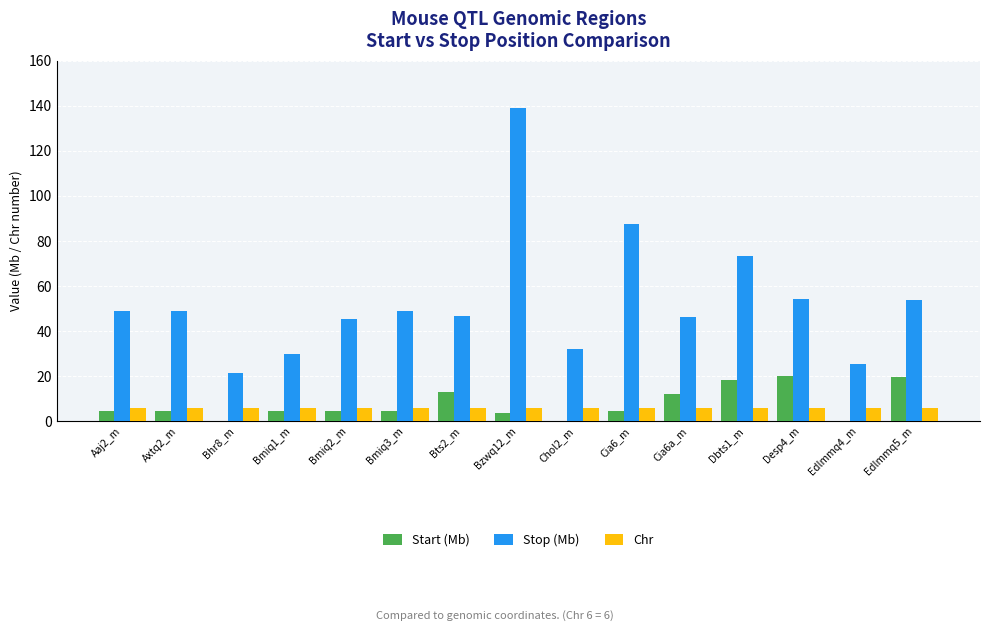

Is it true that Start (Mb) equals 3.4 at Bzwq12_m?

True